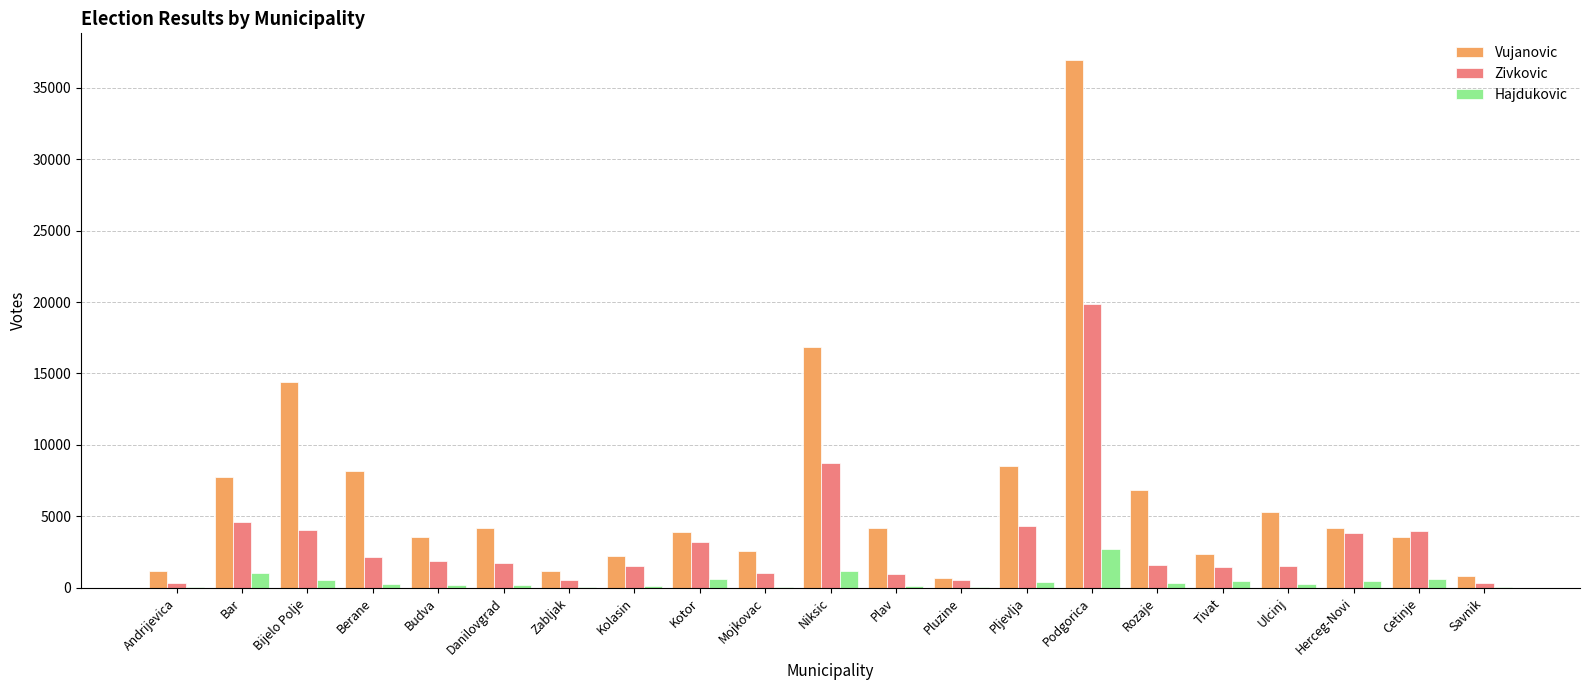

Between Pljevlja and Savnik, which series saw the biggest shift?

Vujanovic